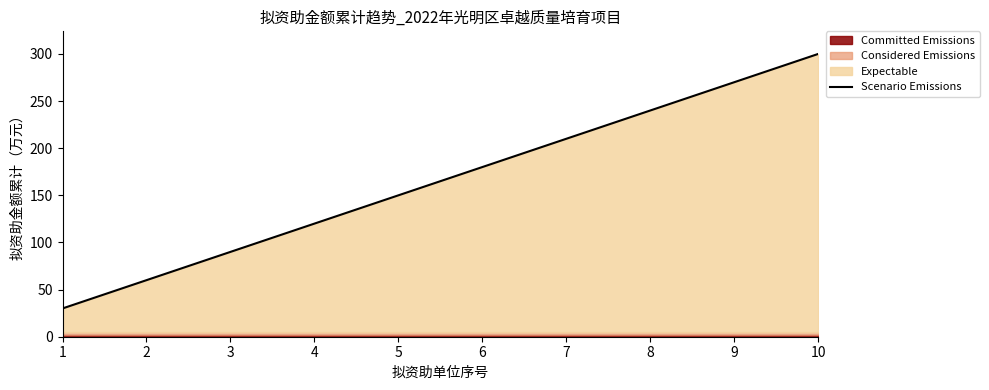

Which category has the highest value across all series?

10